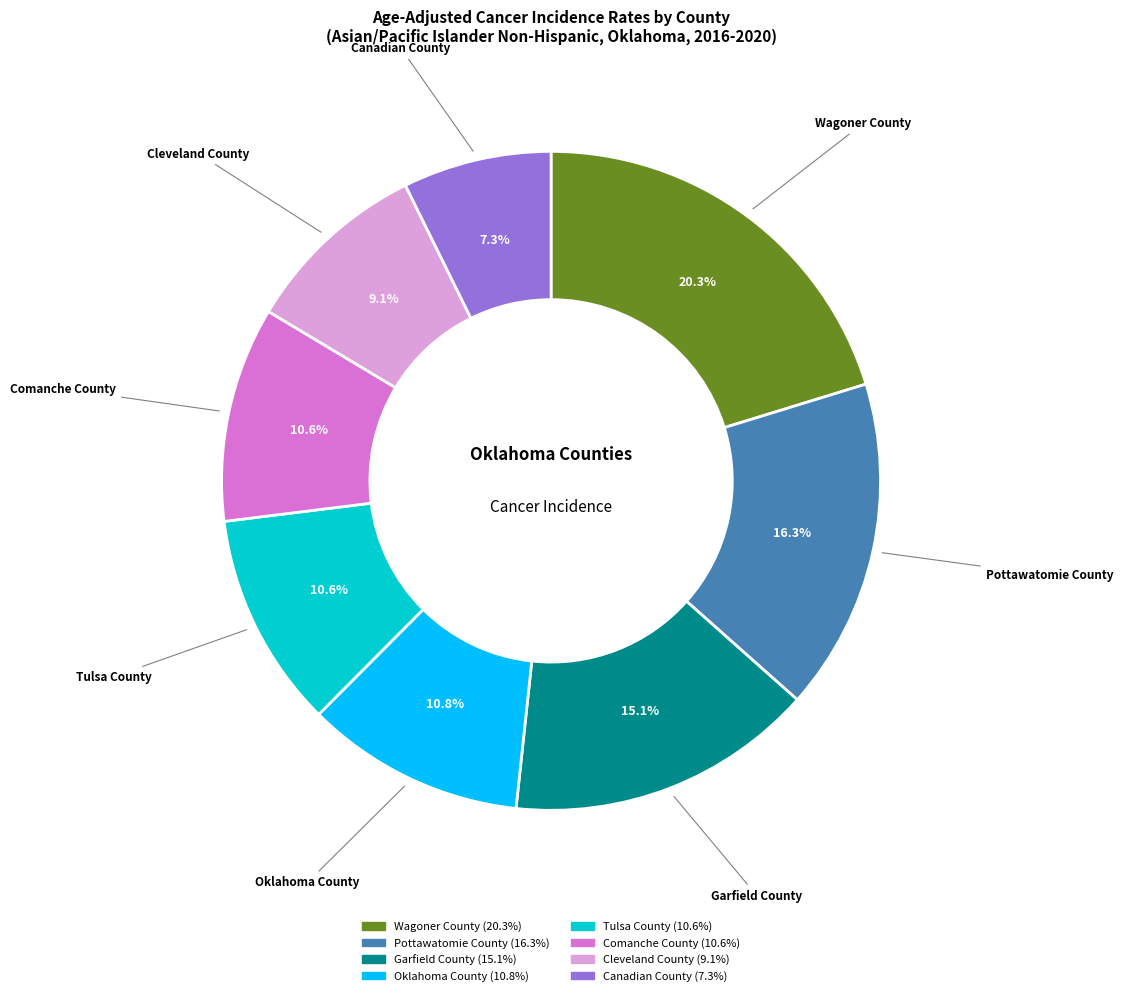

What is the largest slice in the pie chart?

Wagoner County